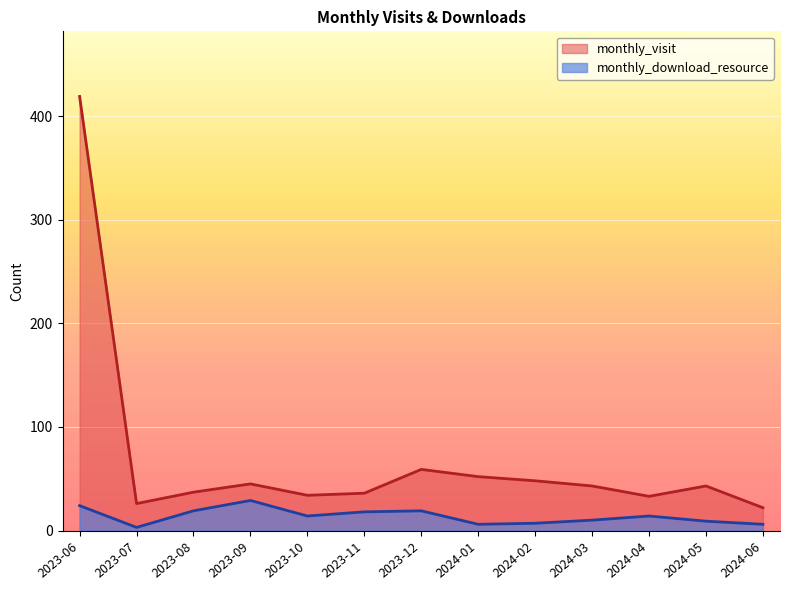

At which category is the sum across all series the highest?

2023-06